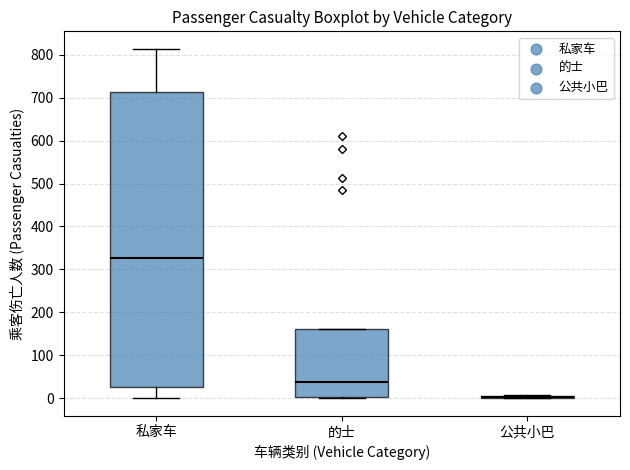

Which box is the tallest, from its lower edge to its upper edge?

私家车